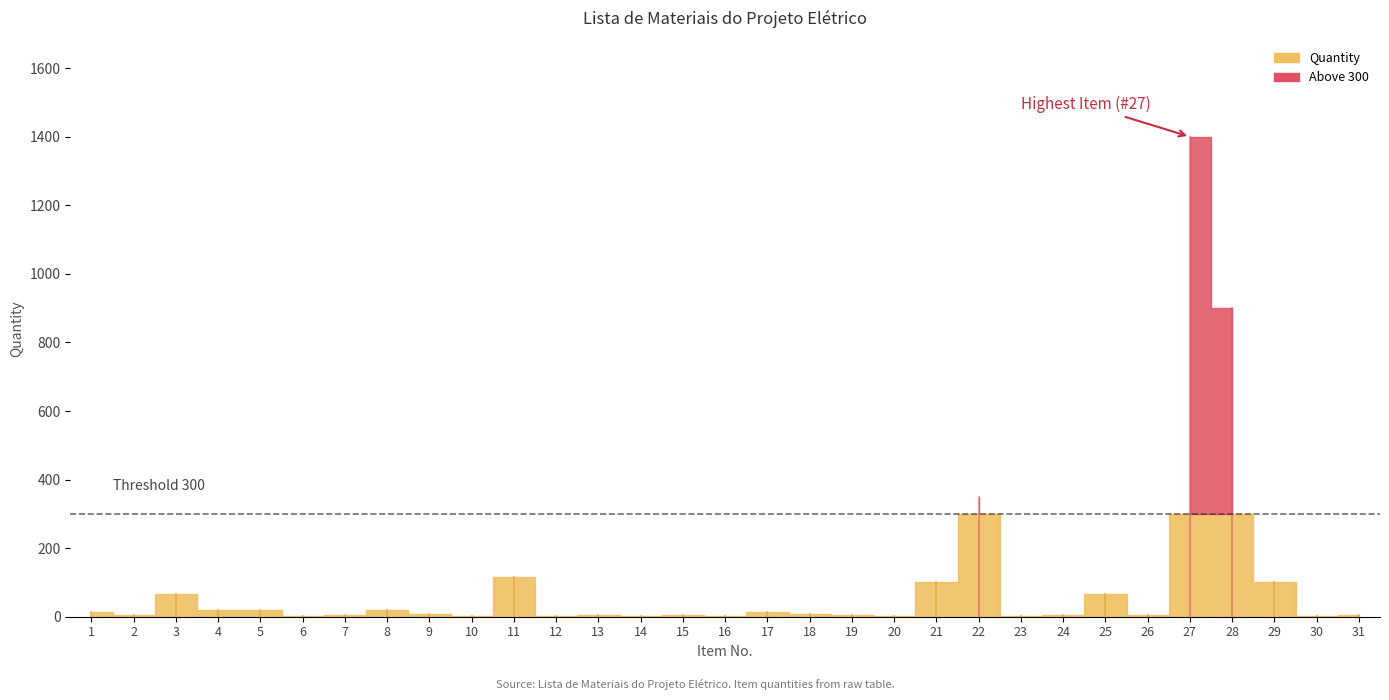

How many categories are shown in the chart?

31